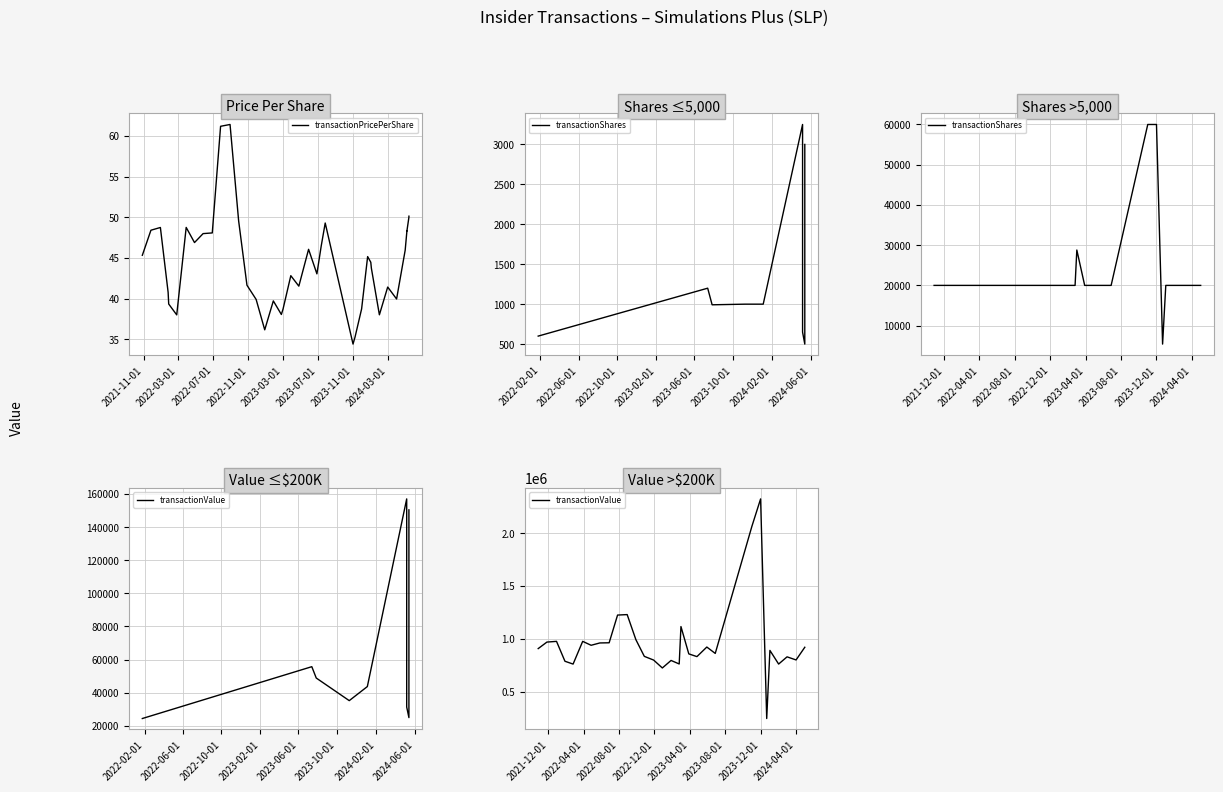

Between 2023-03-02 and 2024-05-14, which is larger?

2024-05-14